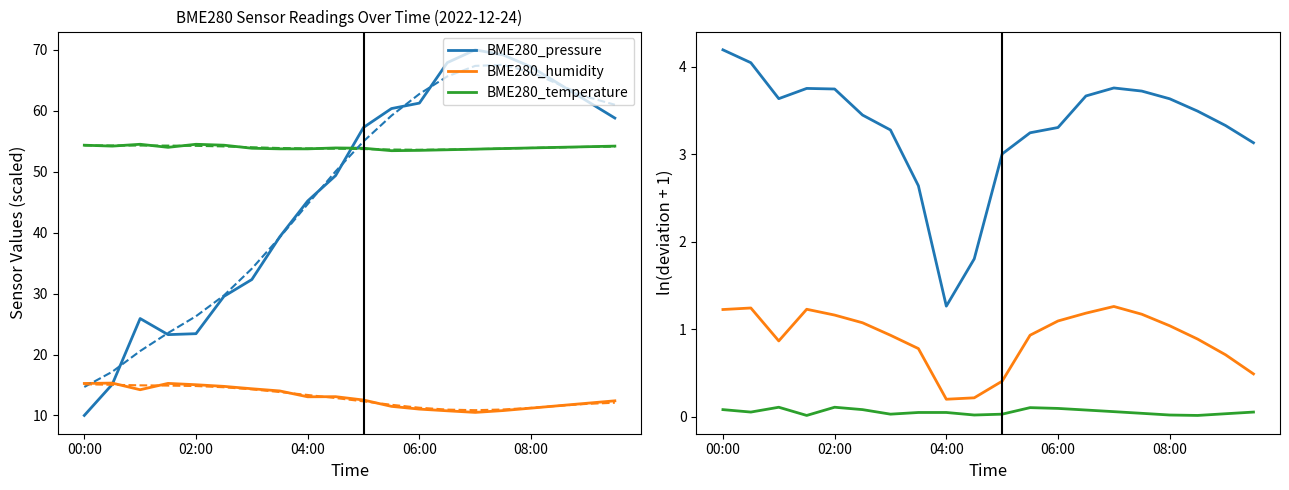

At how many categories does at least one series exceed 1?

20